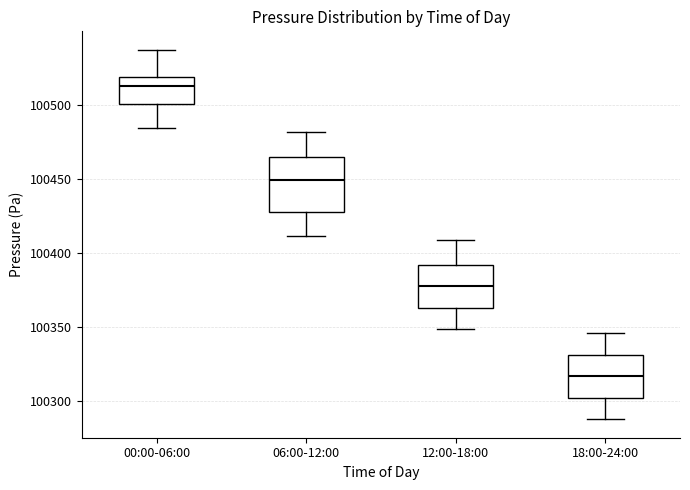

Reading left to right, transcribe this box plot: for each box, give where its median line is, the range the box spans, and where its two whiskers end, as read against the y-axis. The values are not printed on the chart, so give them approximately, as read against the axis.

00:00-06:00: median 100515, box 100500 to 100520, whiskers 100485 to 100535
06:00-12:00: median 100450, box 100430 to 100465, whiskers 100410 to 100480
12:00-18:00: median 100380, box 100365 to 100390, whiskers 100350 to 100410
18:00-24:00: median 100315, box 100300 to 100330, whiskers 100290 to 100345